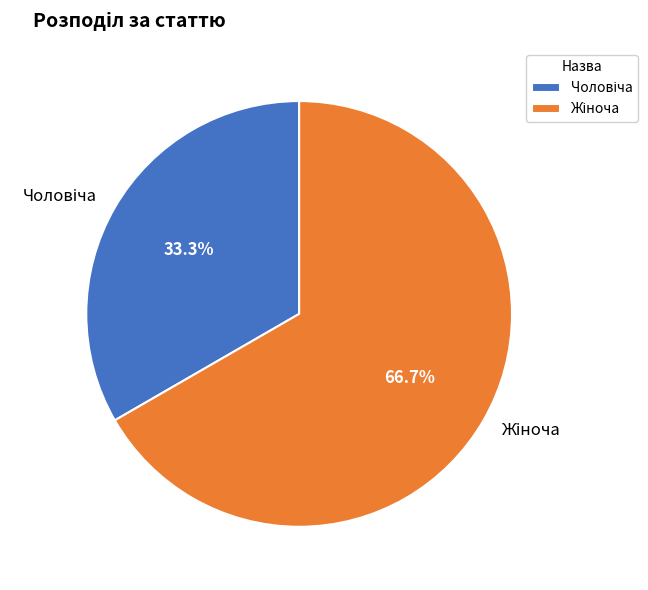

Is there any slice that represents more than half of the pie?

Yes